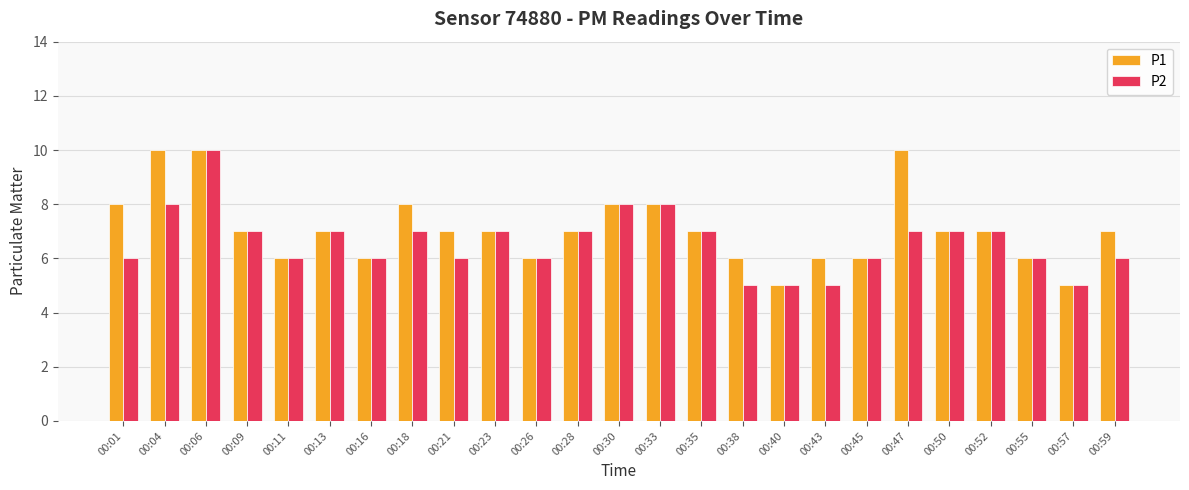

What is the value of the P2 bar at the 16th from the left?

5